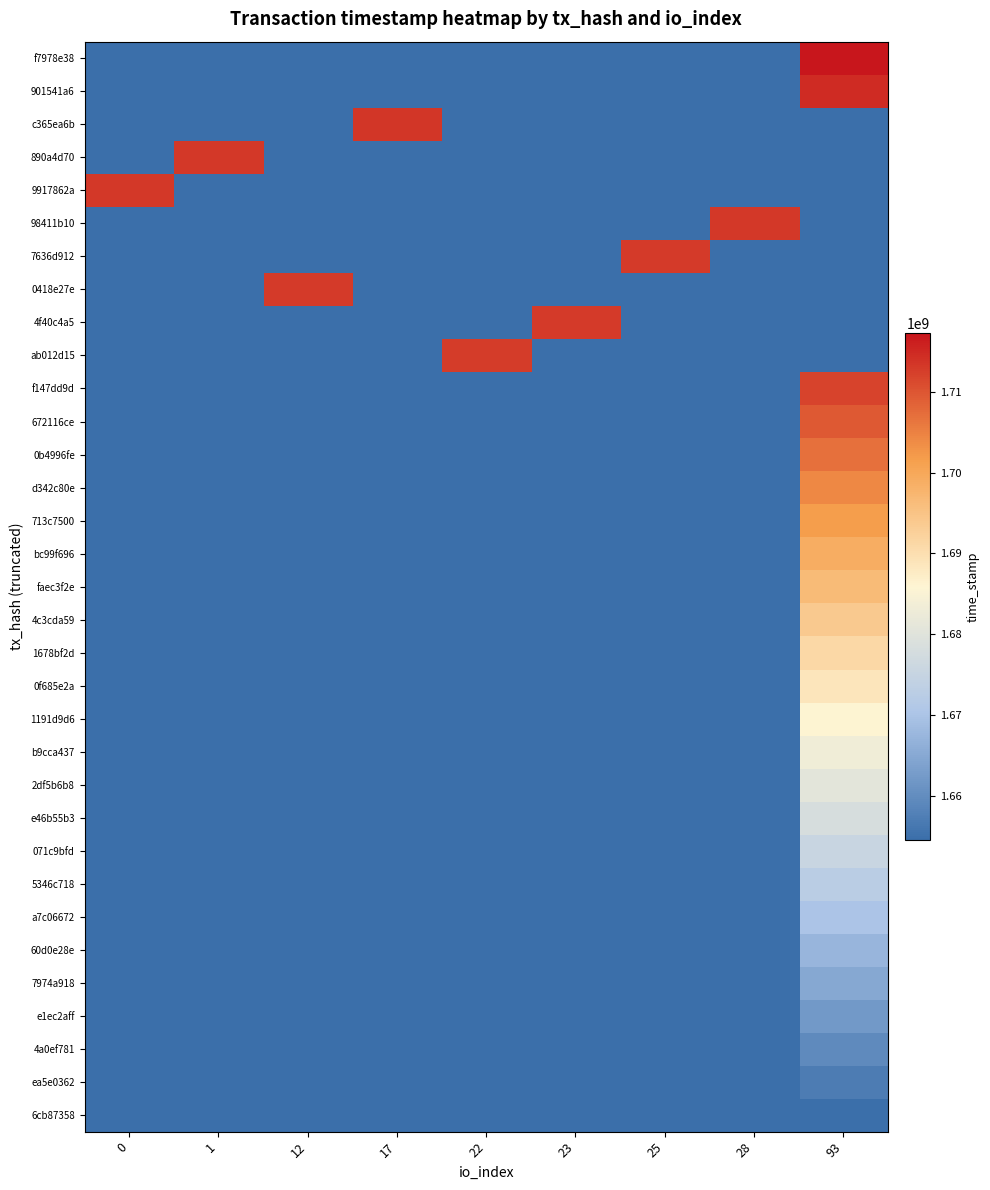

Count the number of data series in this chart.

33